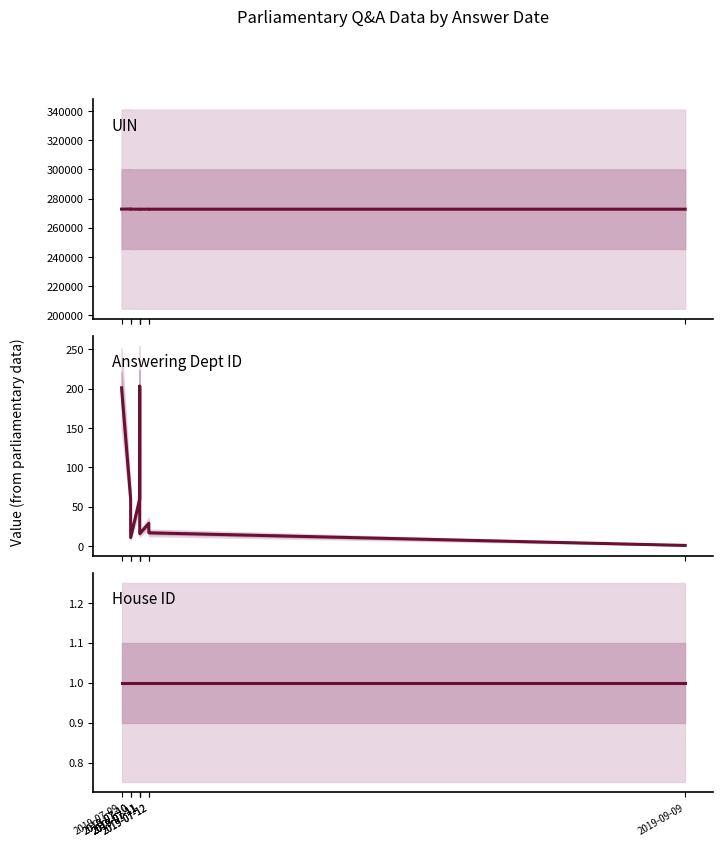

At which category does UIN reach its first local valley?

2019-07-11